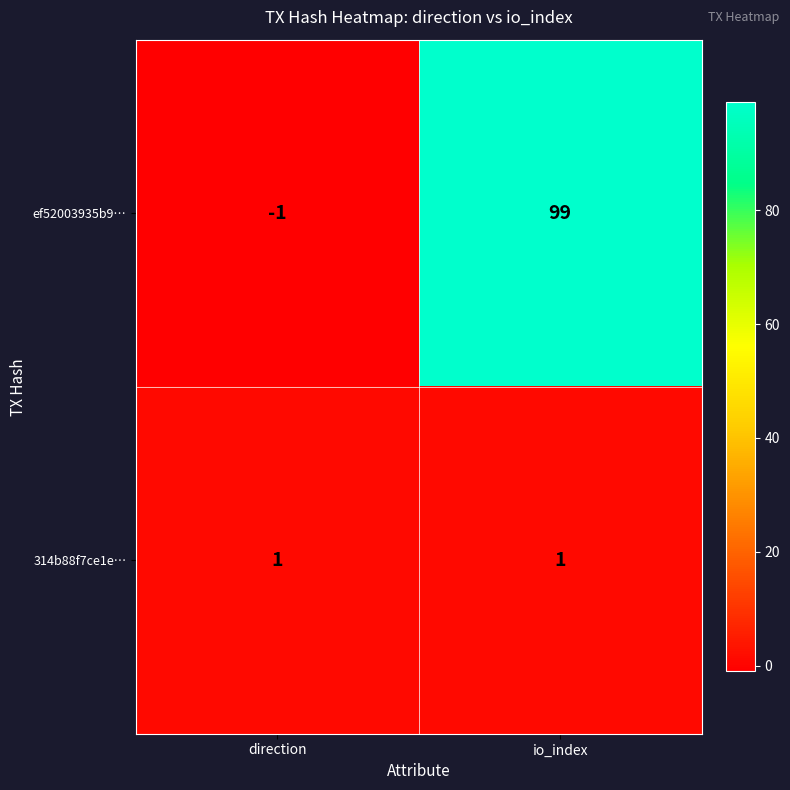

True or false: 314b88f7ce1e… has a value of 2 at direction.

False